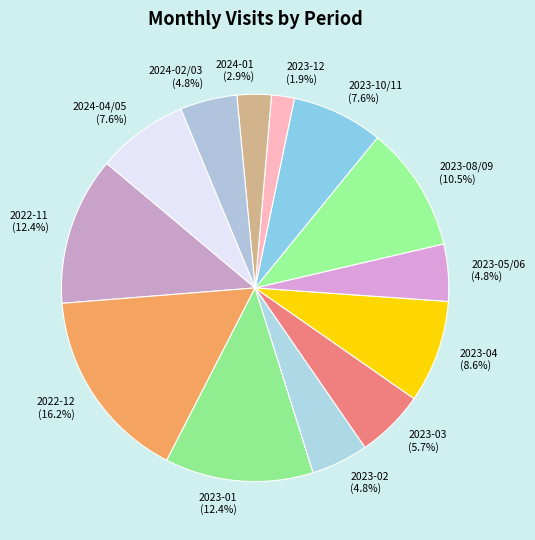

Is the sum of 2023-10/11 and 2023-08/09 greater than half?

No